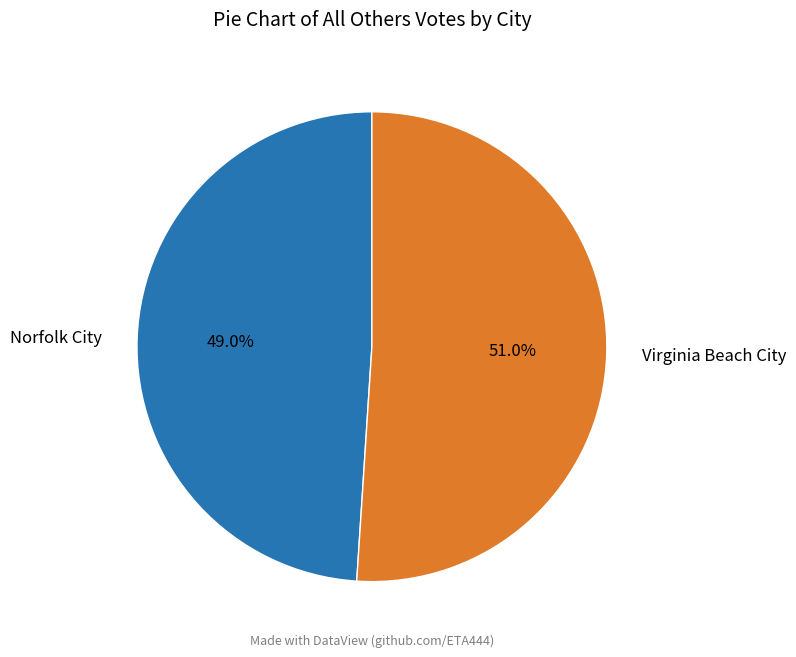

To the nearest percent, what portion does Virginia Beach City represent?

51%